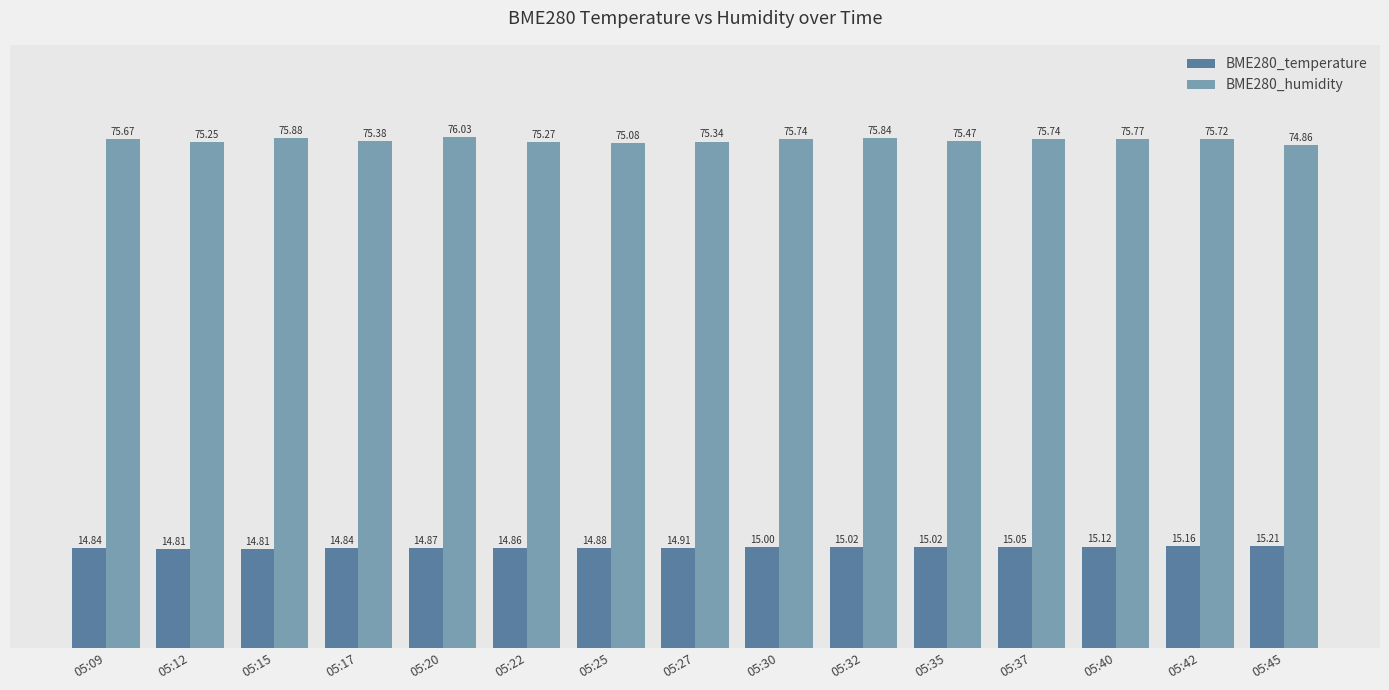

Does the chart contain any negative values?

No